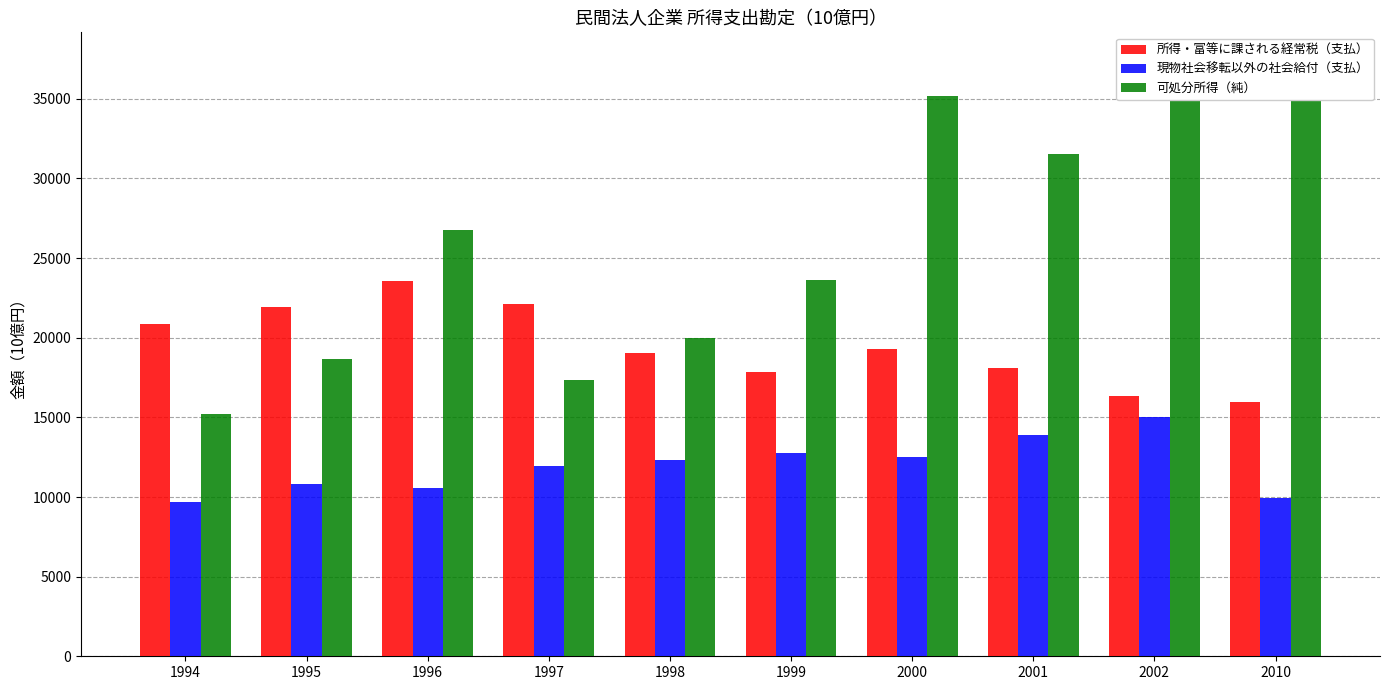

What is the value of the 現物社会移転以外の社会給付（支払） bar at the 2nd from the left?

10822.2